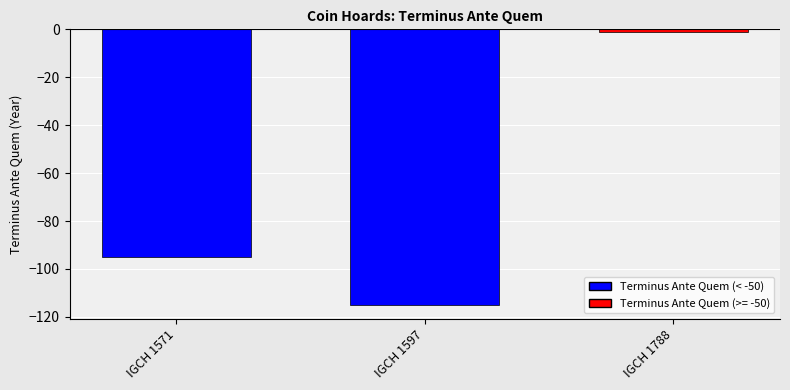

List the labels in order of value, smallest first.

IGCH 1597, IGCH 1571, IGCH 1788